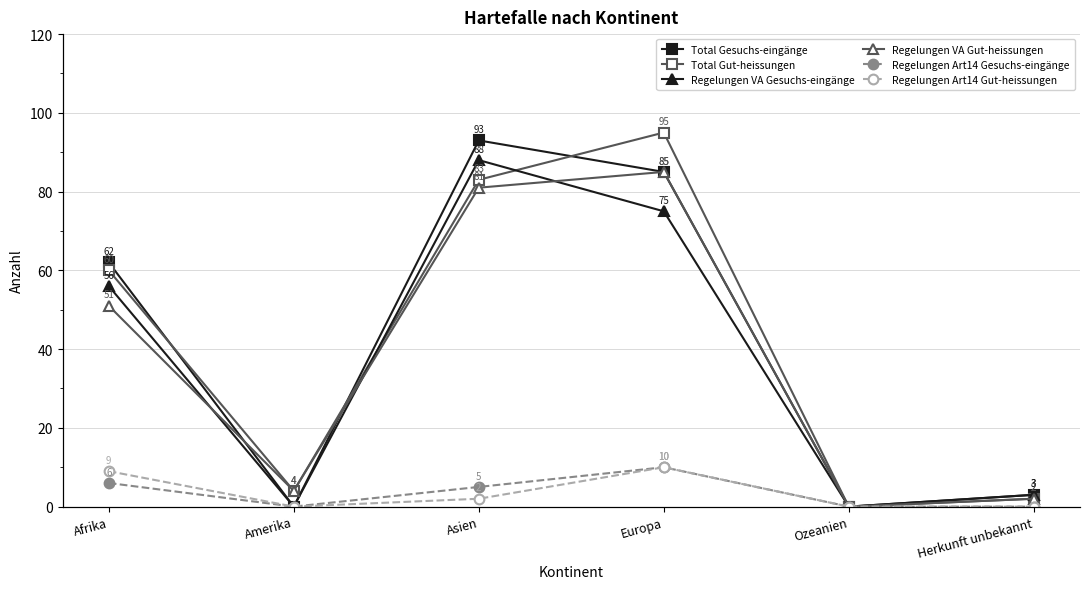

What is the difference between the second highest and second lowest values in the Total Gut-heissungen series?

81